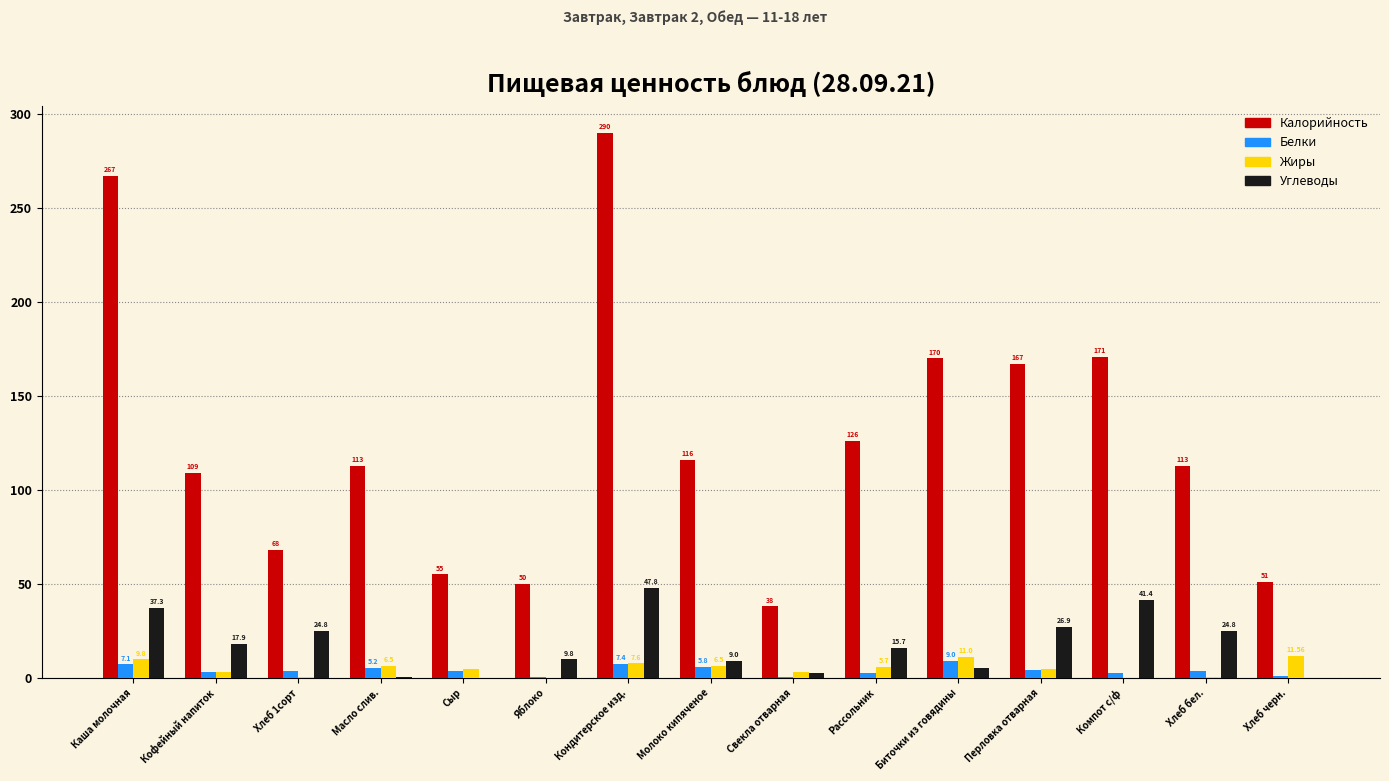

How many data points does each series have?

15